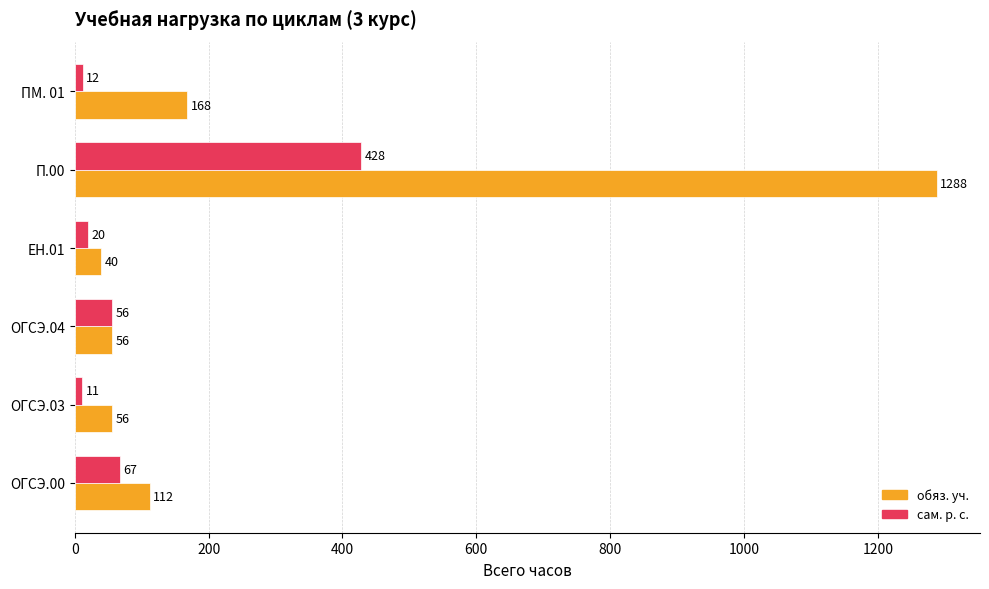

The сам. р. с. series shows 20 at ЕН.01. True or false?

True